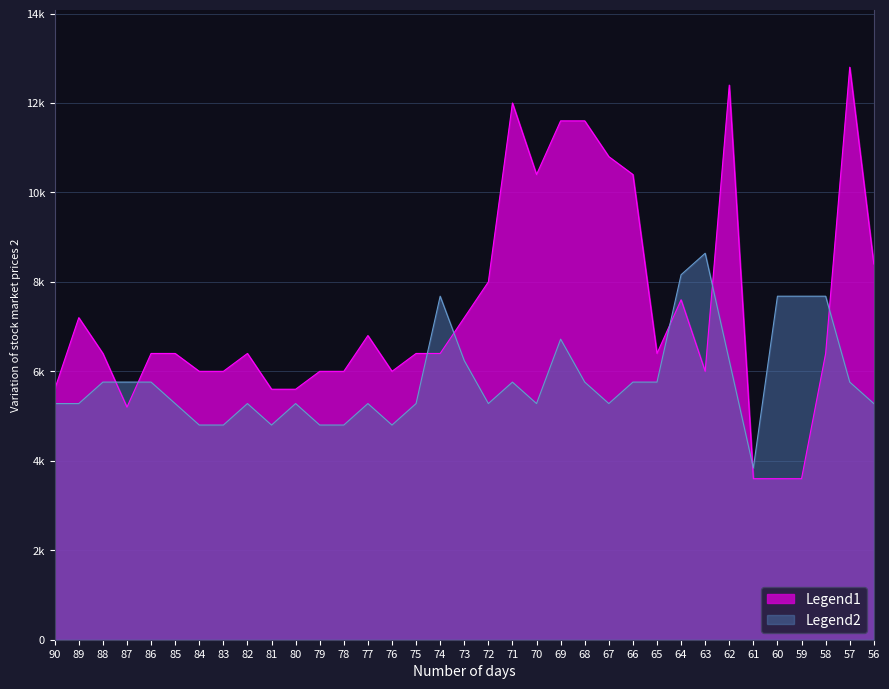

What are all the series names shown in the legend?

Legend1, Legend2